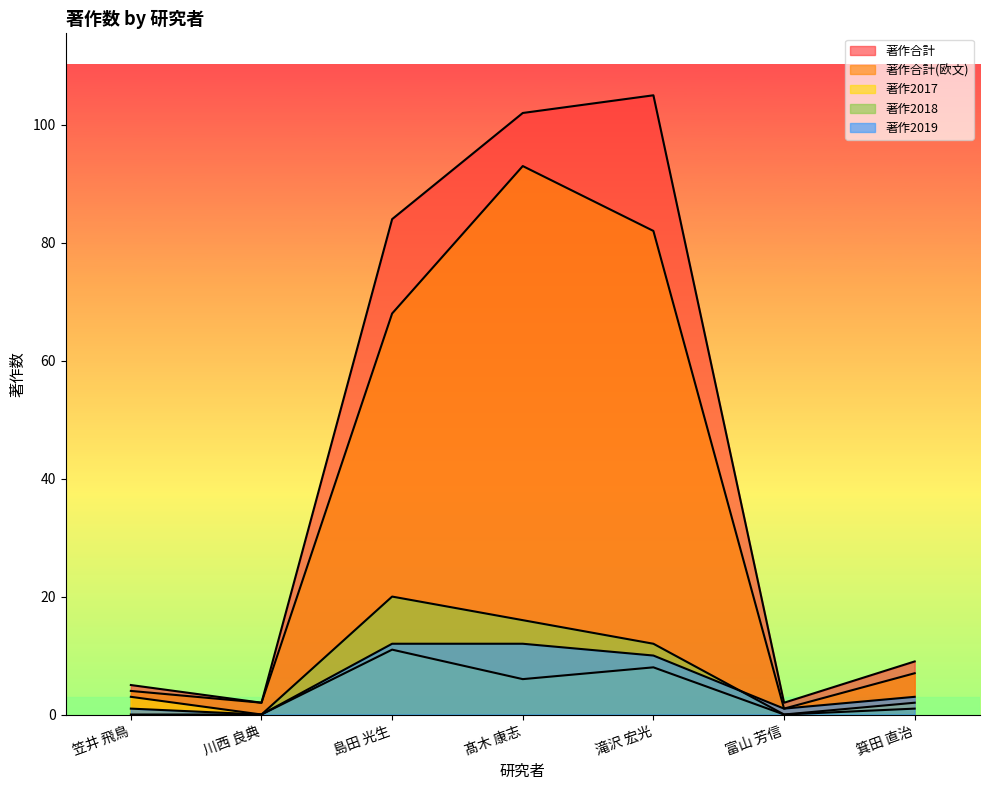

What is the difference between the second highest and minimum values in the 著作2018 series?

16